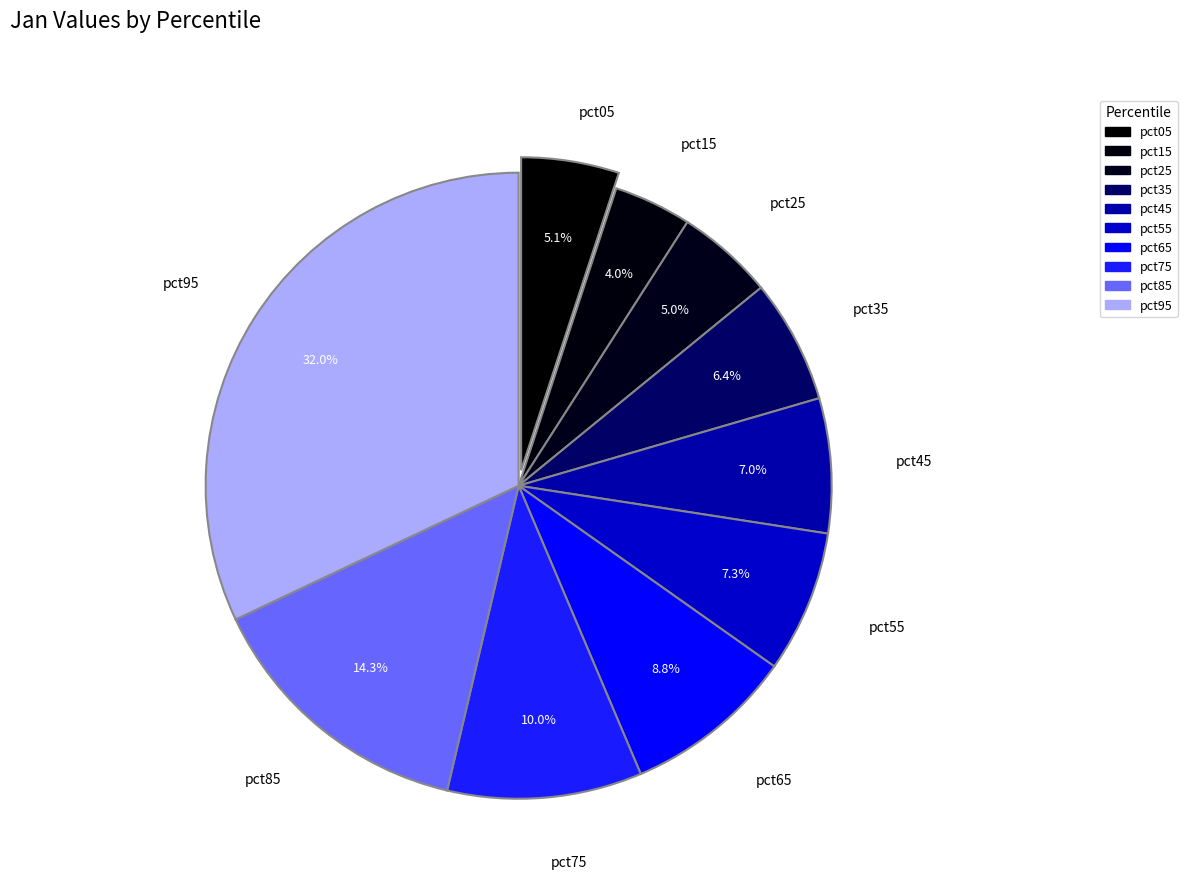

Is there a majority slice in this chart?

No